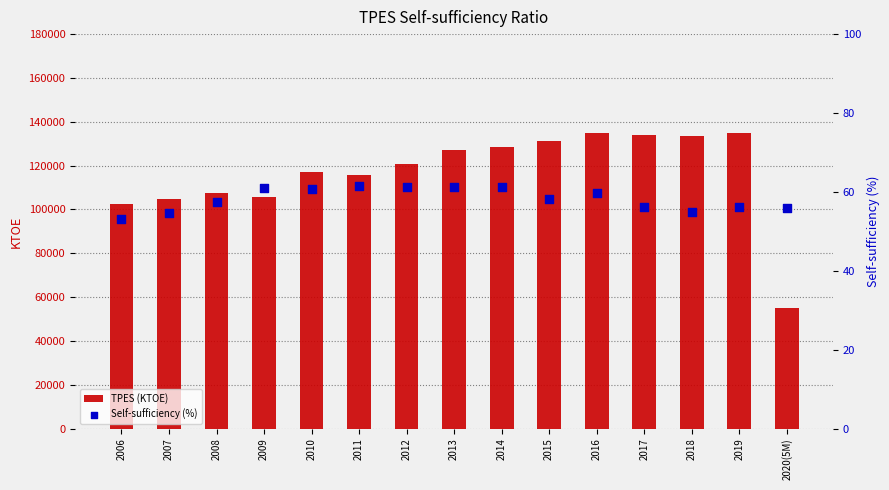

What is the total value across all series at 2011?

115992.9